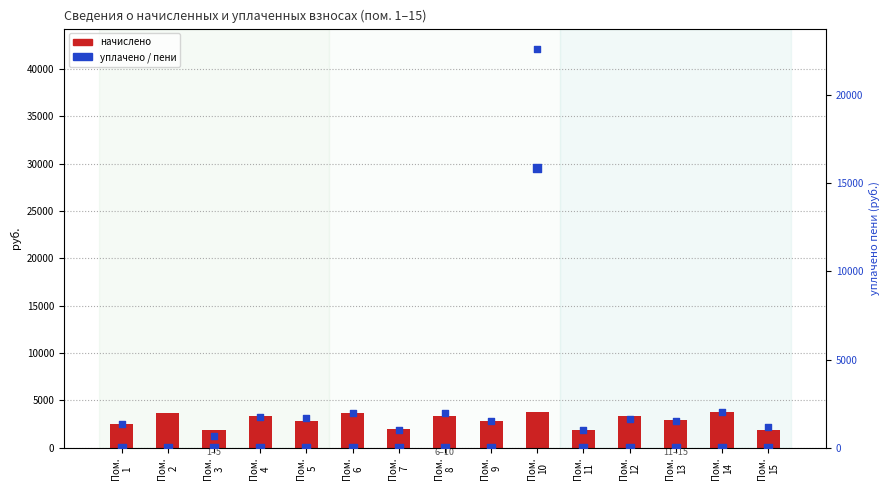

Which series has the largest Y range (max minus min)?

уплачено